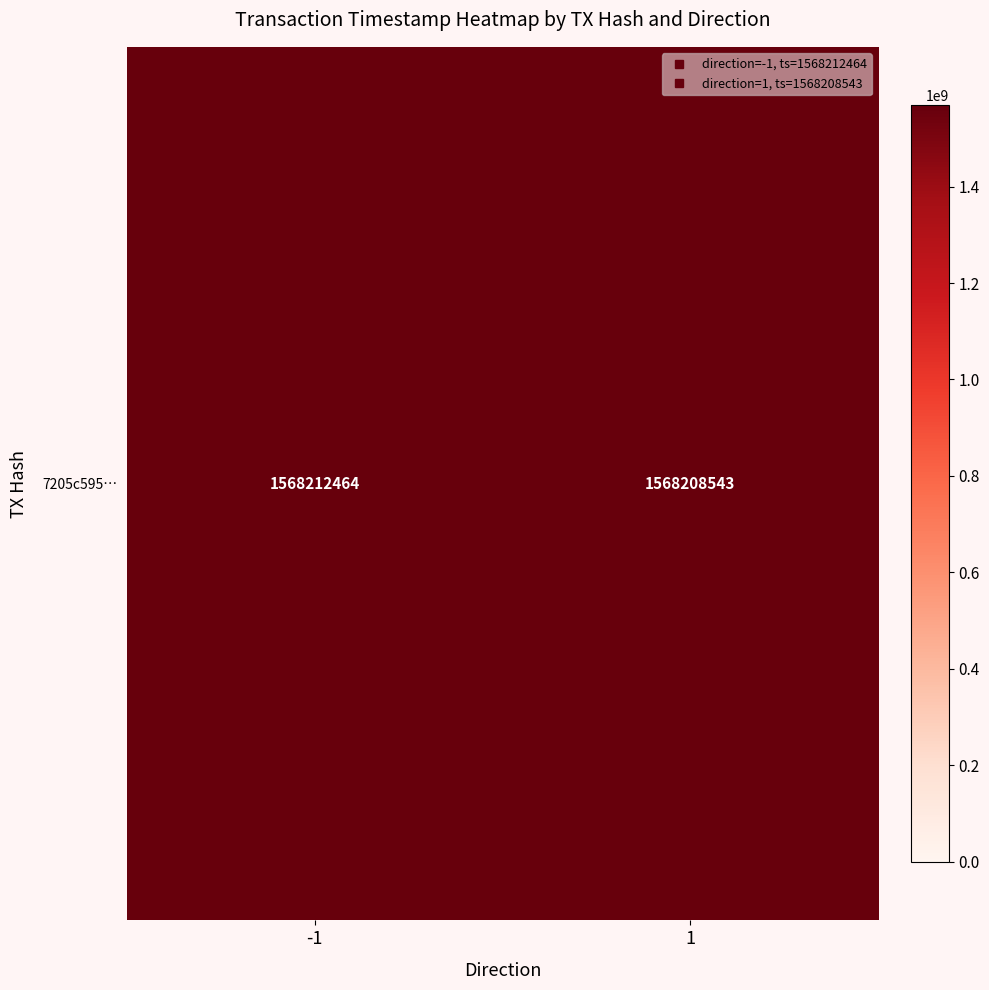

Reading right to left, extract all data points from this chart.

1568208543	1568212464